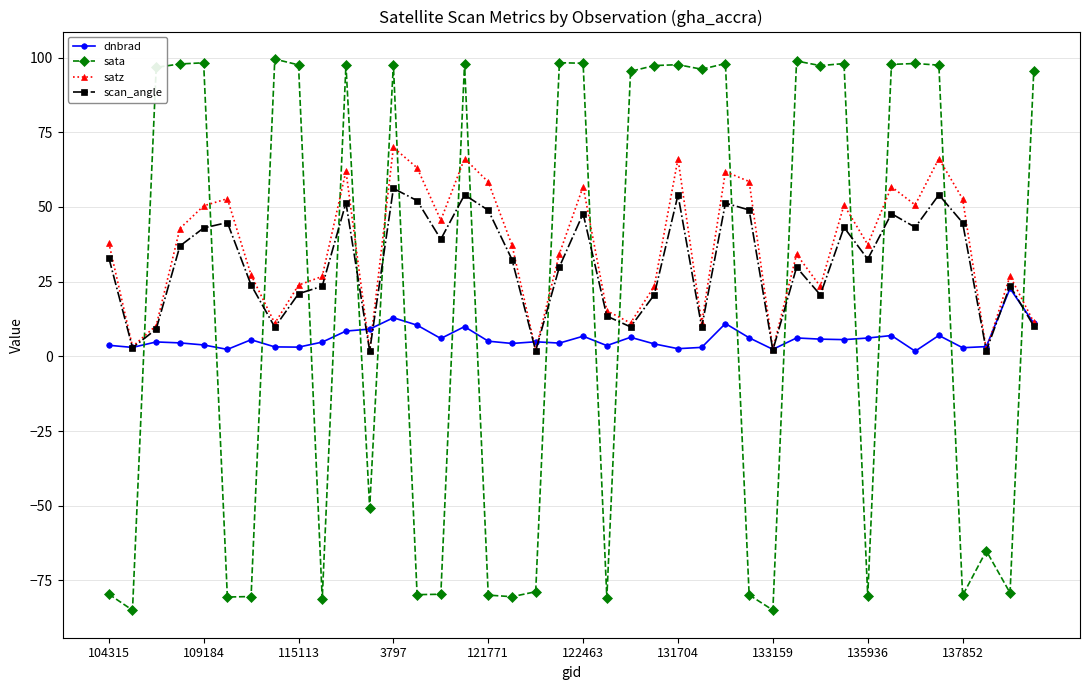

True or false: dnbrad has more than 0 interior local peaks.

True